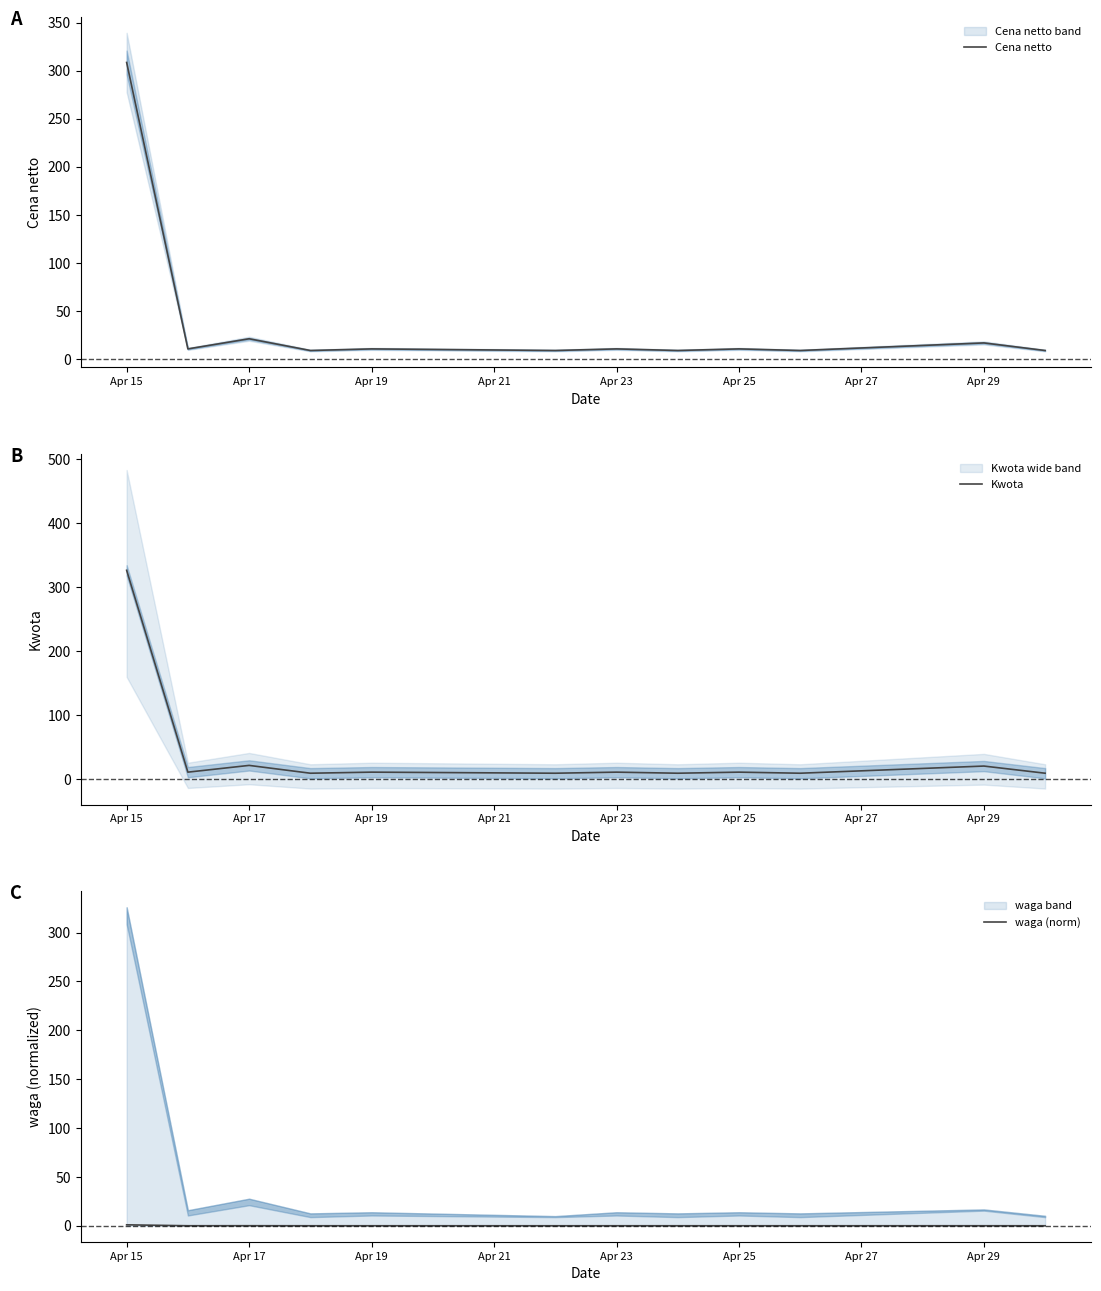

True or false: waga (norm) has a value of 0.0 at Apr 25.

True